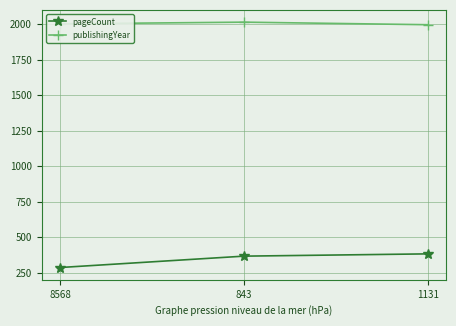

What is the highest value of the publishingYear series?

2014